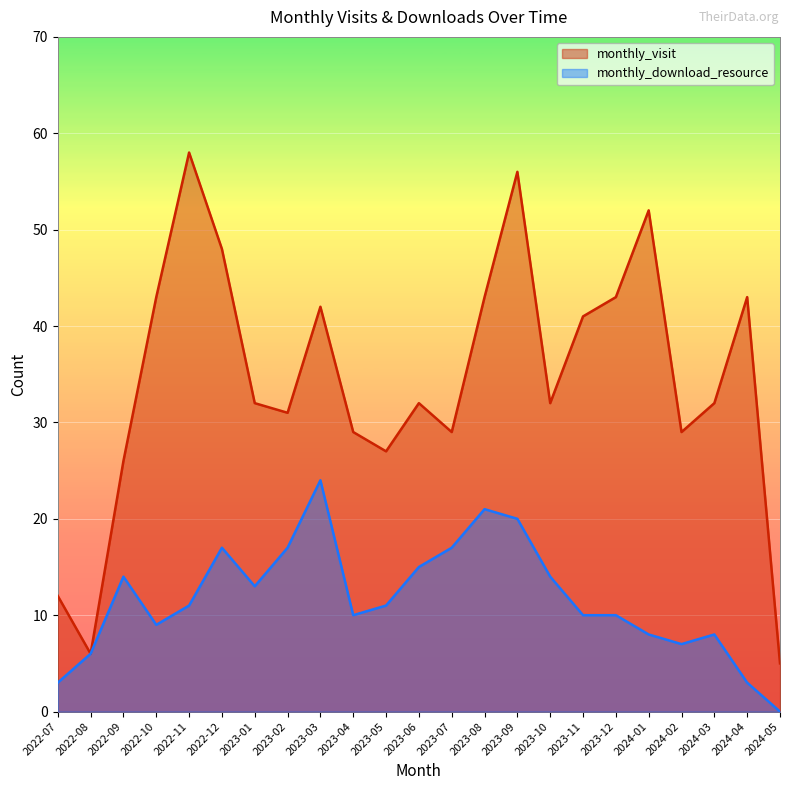

How many lines are shown in the chart?

2